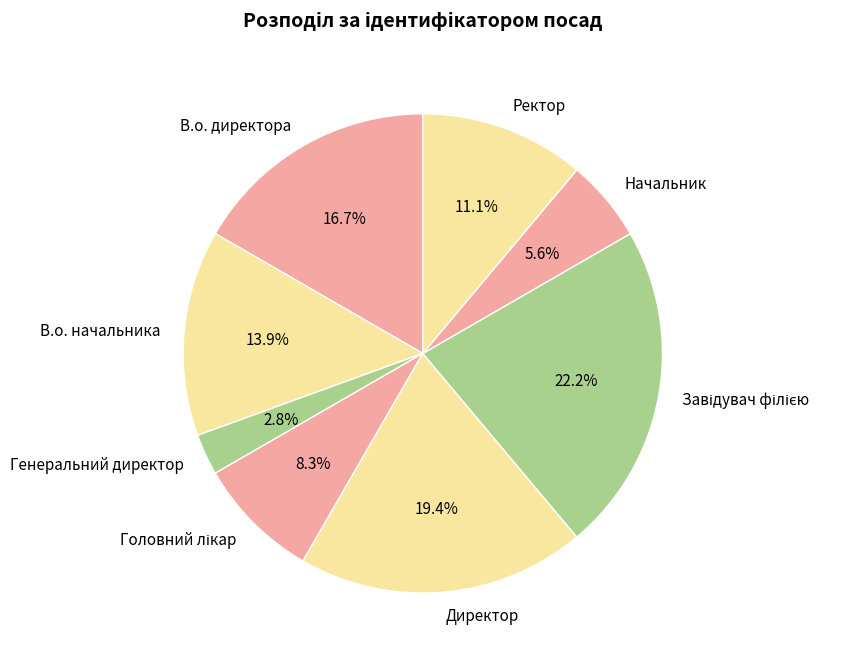

Combined, do В.о. начальника and В.о. директора account for over 50%?

No